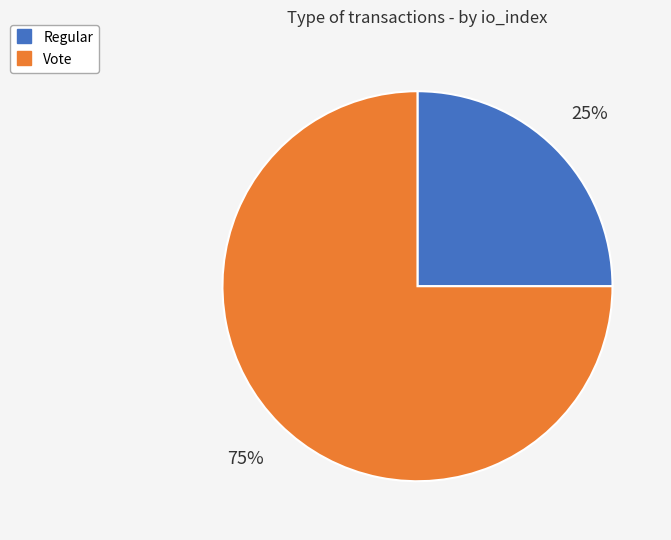

Rank the categories by value from highest to lowest.

Vote, Regular